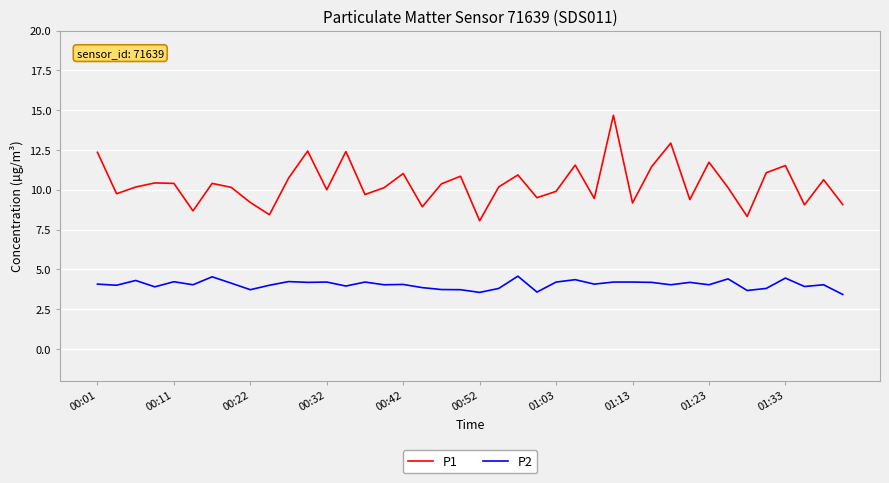

Which series has the widest spread of values?

P1